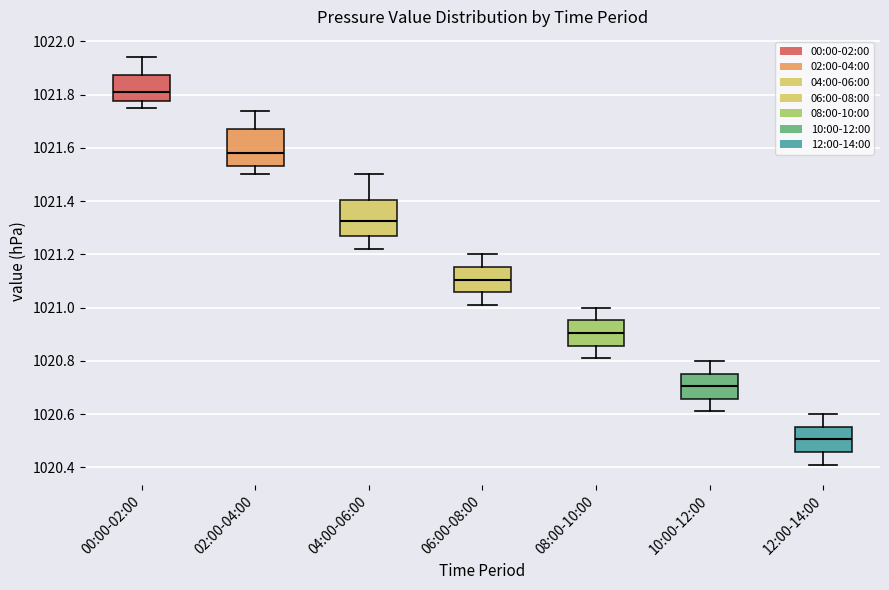

Reading left to right, transcribe this box plot: for each box, give where its median line is, the range the box spans, and where its two whiskers end, as read against the y-axis. The values are not printed on the chart, so give them approximately, as read against the axis.

00:00-02:00: median 1021.82, box 1021.78 to 1021.88, whiskers 1021.76 to 1021.94
02:00-04:00: median 1021.58, box 1021.54 to 1021.68, whiskers 1021.50 to 1021.74
04:00-06:00: median 1021.32, box 1021.26 to 1021.40, whiskers 1021.22 to 1021.50
06:00-08:00: median 1021.10, box 1021.06 to 1021.16, whiskers 1021.02 to 1021.20
08:00-10:00: median 1020.90, box 1020.86 to 1020.96, whiskers 1020.82 to 1021.00
10:00-12:00: median 1020.70, box 1020.66 to 1020.76, whiskers 1020.62 to 1020.80
12:00-14:00: median 1020.50, box 1020.46 to 1020.56, whiskers 1020.42 to 1020.60